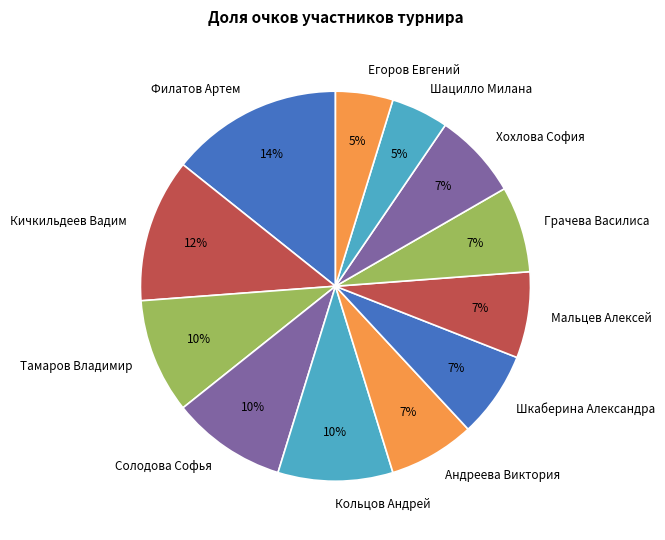

How many segments does this pie chart have?

12